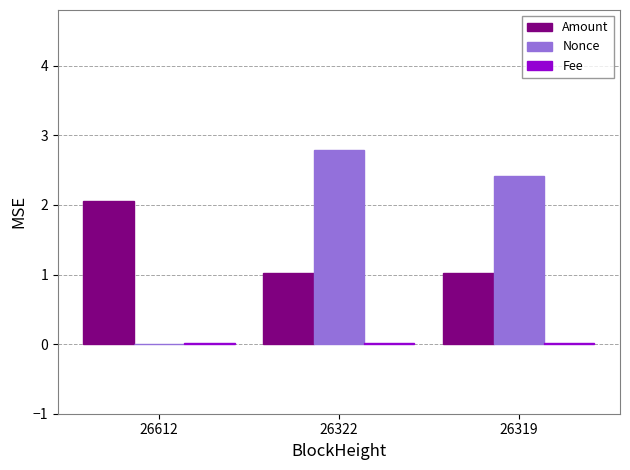

What is the sum of all Amount values?

4.1